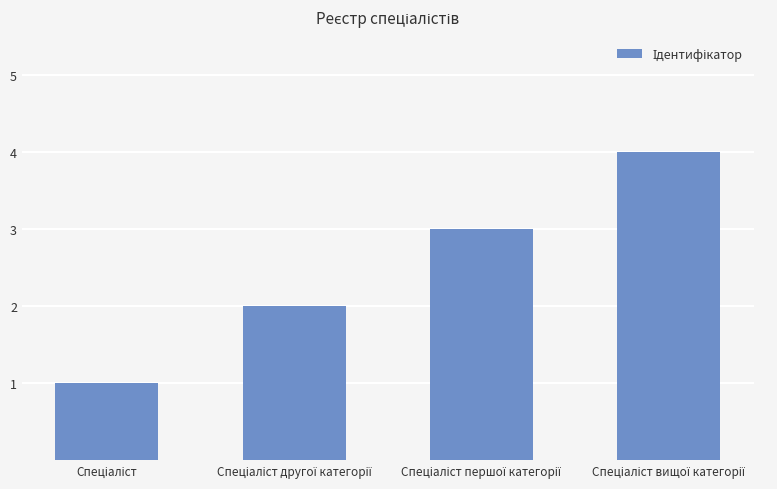

What is the difference between the maximum and minimum values?

3